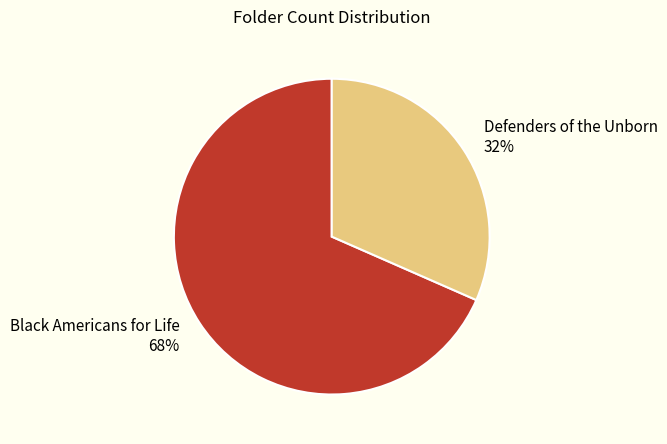

To the nearest percent, what is the average slice percentage?

50%